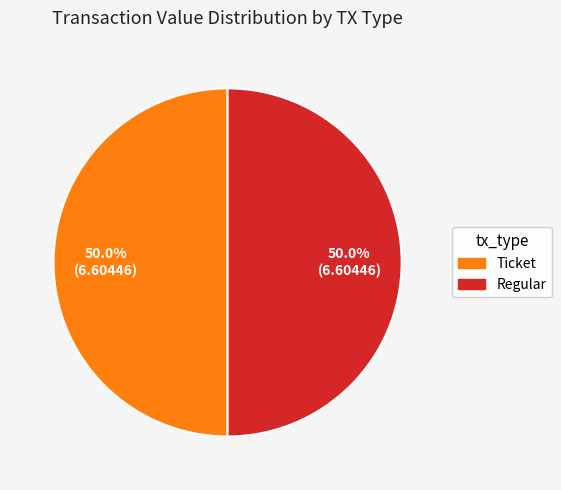

Approximately how many times larger is the value at Ticket compared to Regular?

1.0